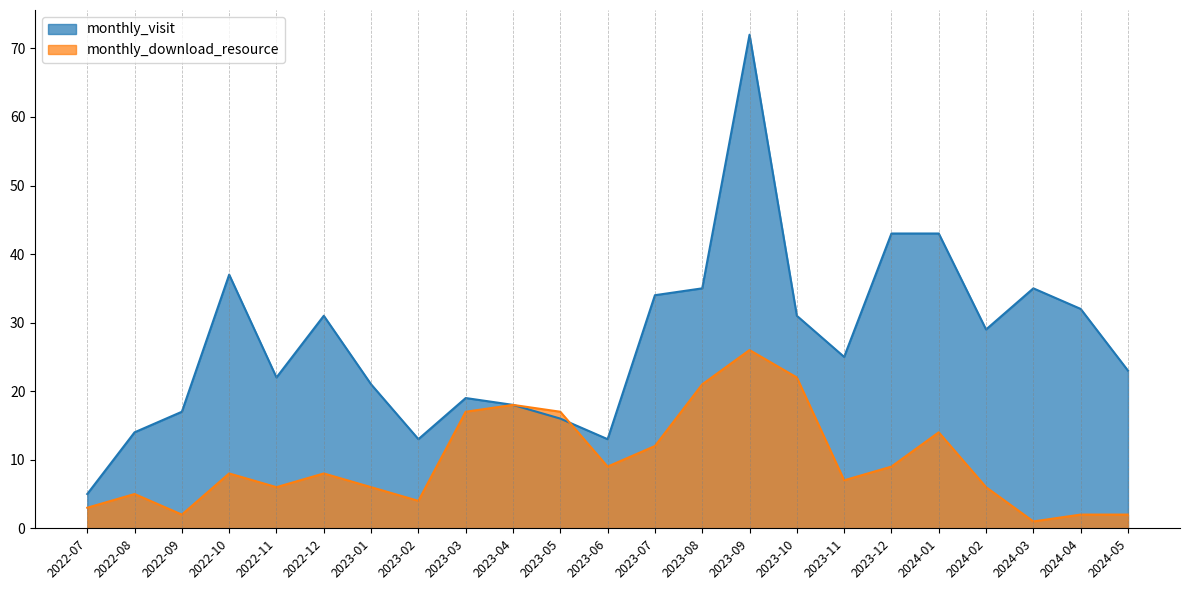

How many lines are shown in the chart?

2